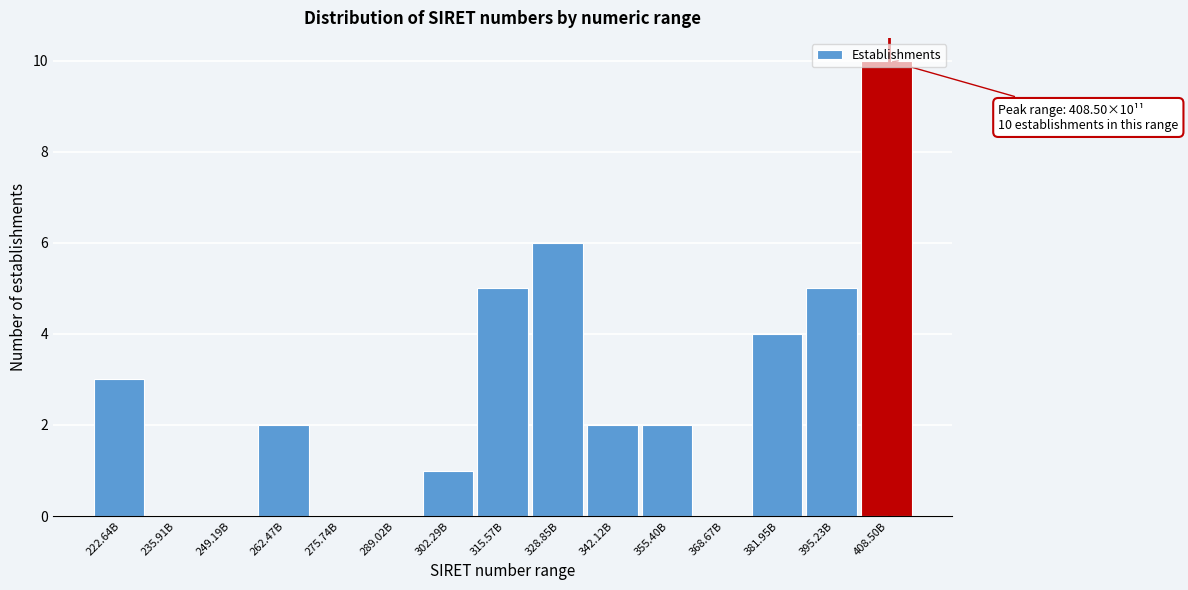

What is the maximum value shown in the chart?

10